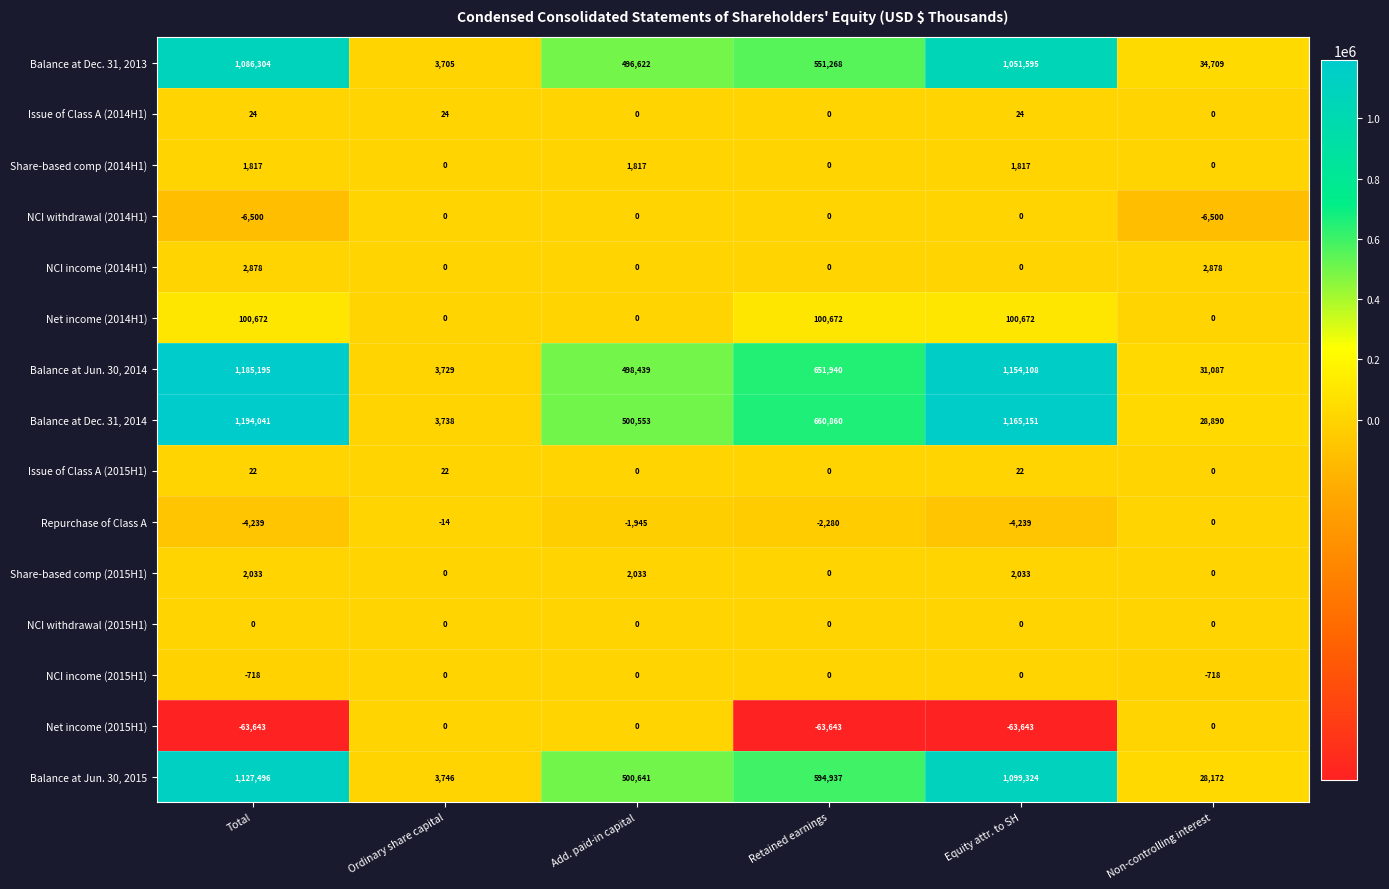

What is the total value across all series at Total?

4625382